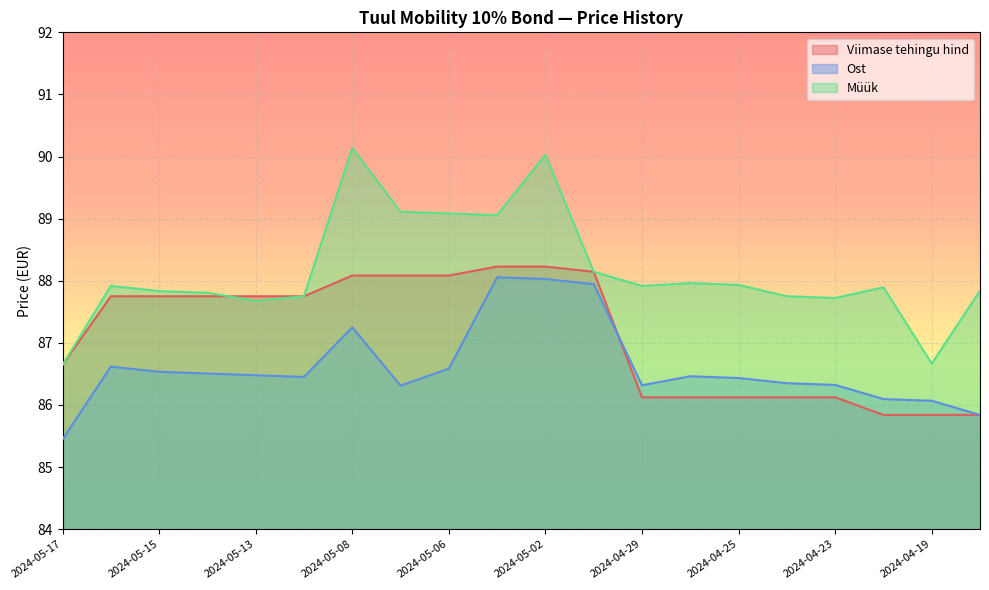

How many interior local peaks does the Ost series have?

4